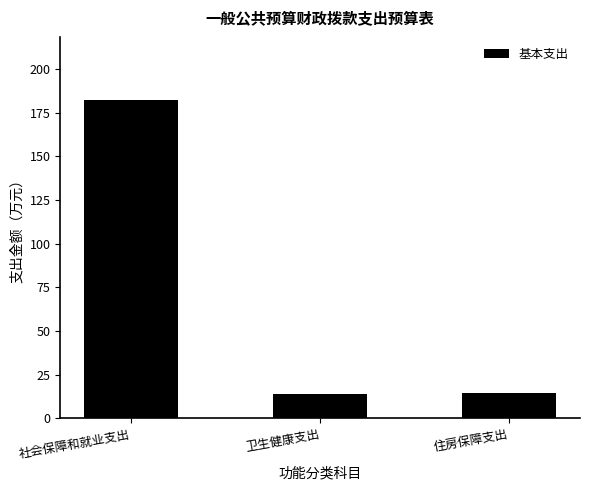

What is the difference between the second highest and minimum values?

0.8